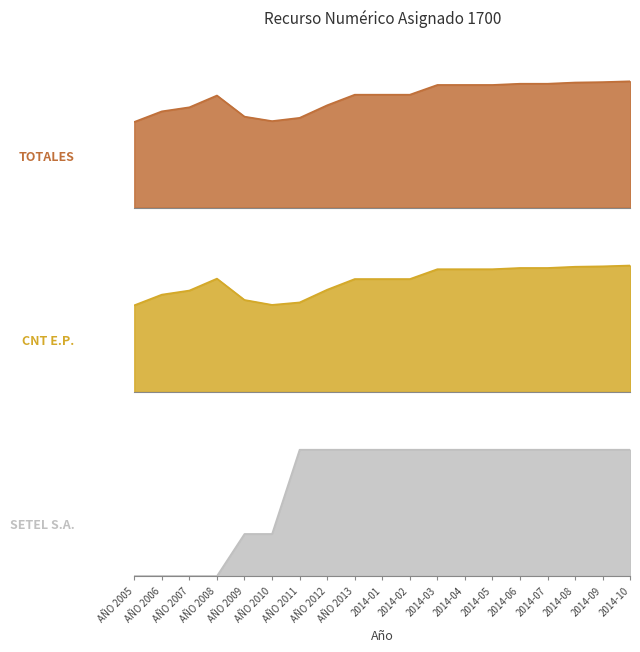

Is the value of SETEL S.A. at 2014-01 greater than the value of TOTALES at 2014-06?

No